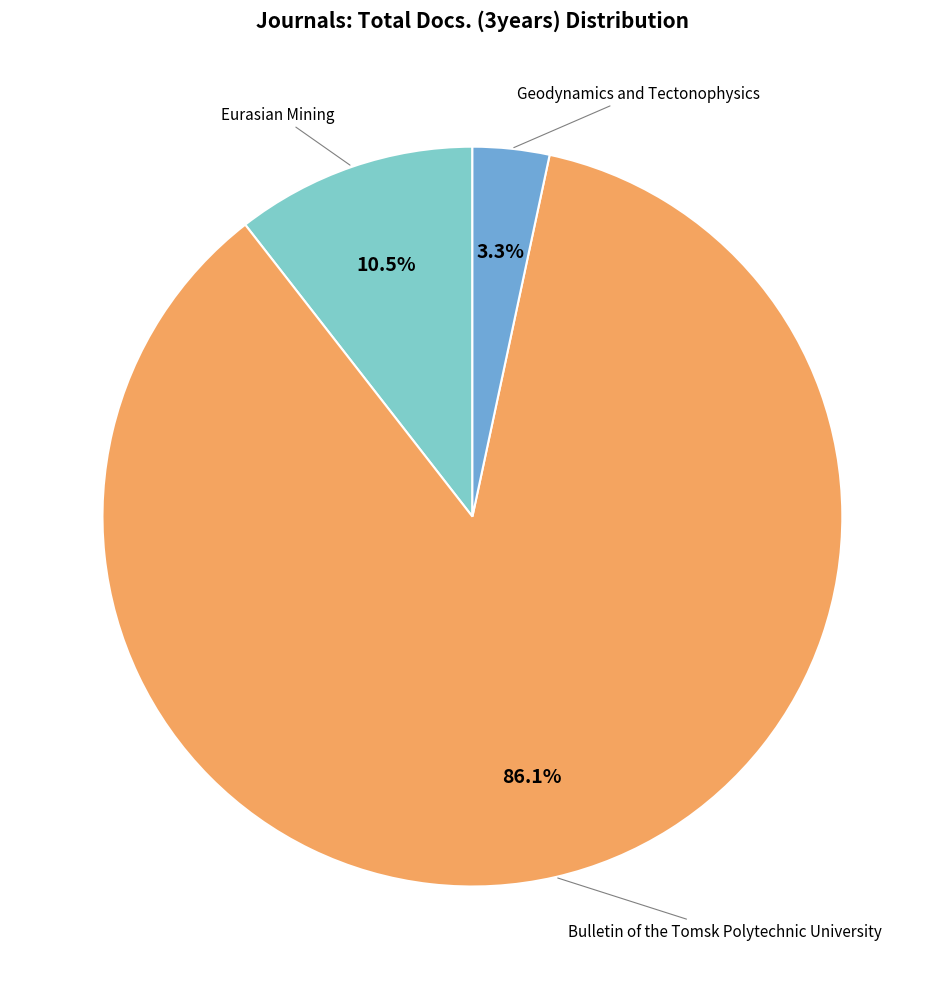

To the nearest percent, what is the difference between the largest and smallest slice percentages?

83%